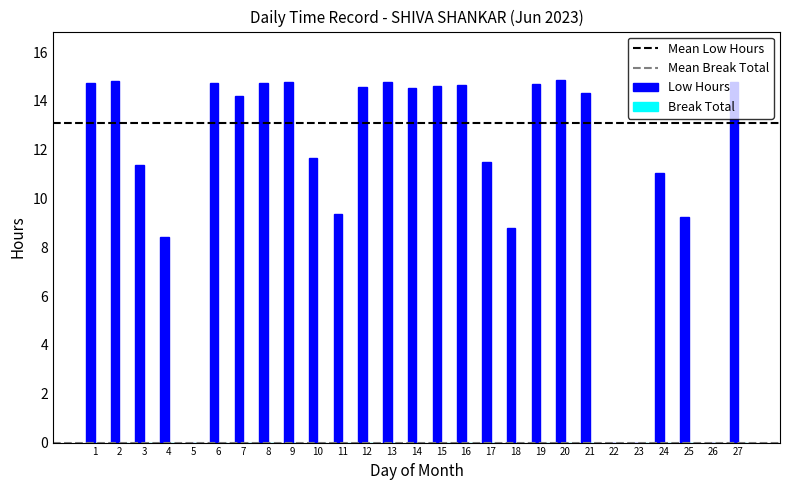

What is the maximum value shown in the chart?

14.8